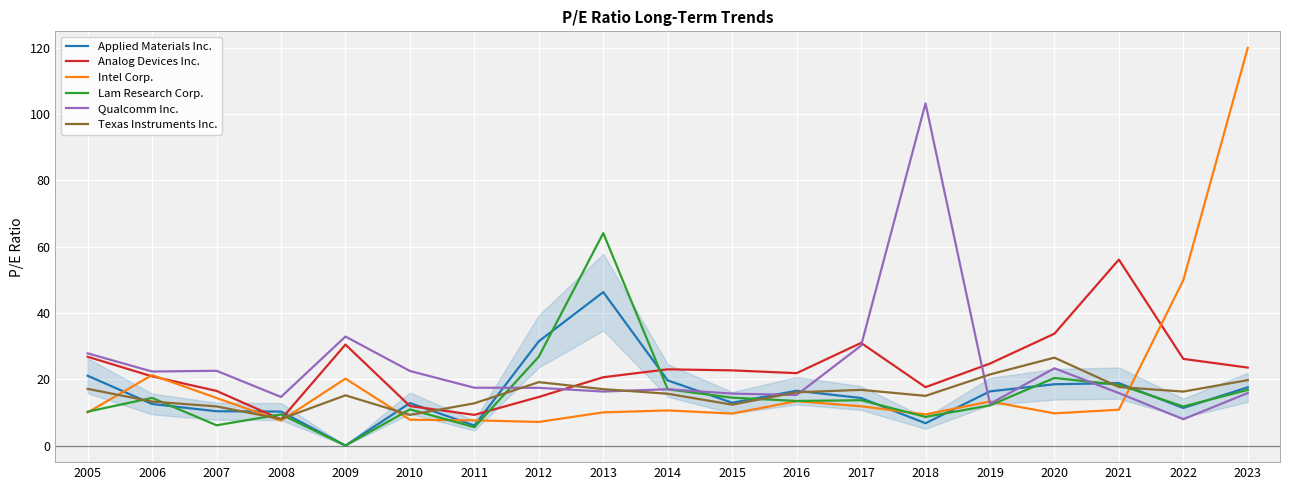

At which category does the chart reach its minimum across all series?

2009